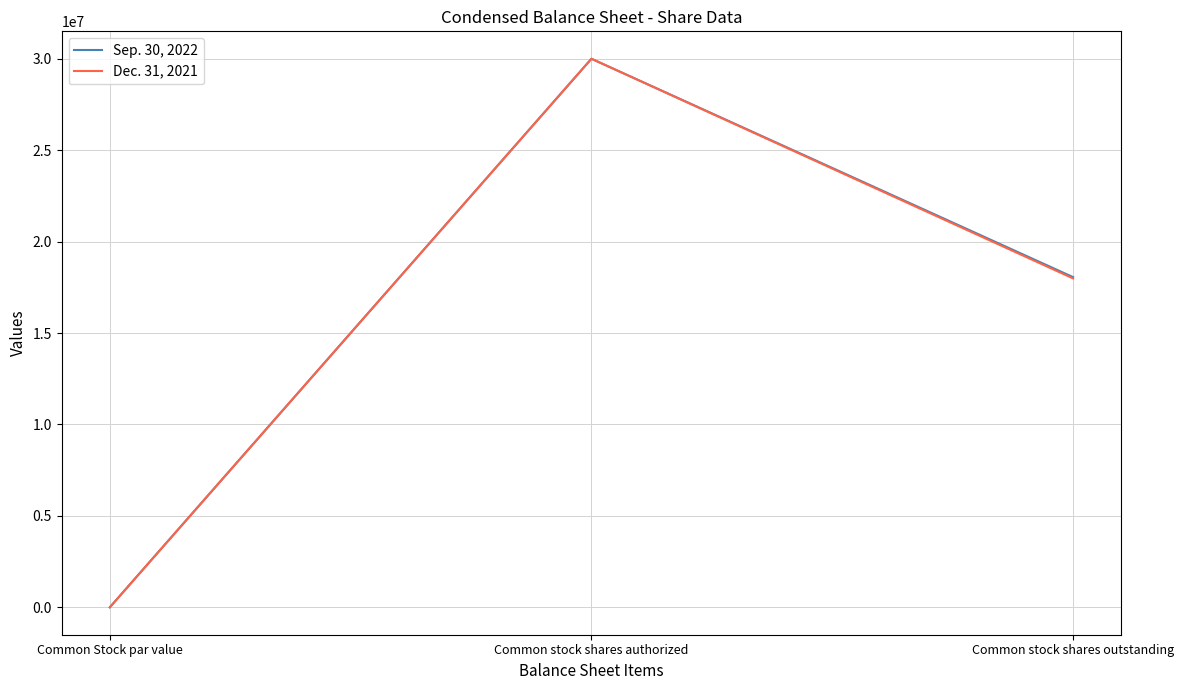

What position from the right is Common stock shares outstanding?

1